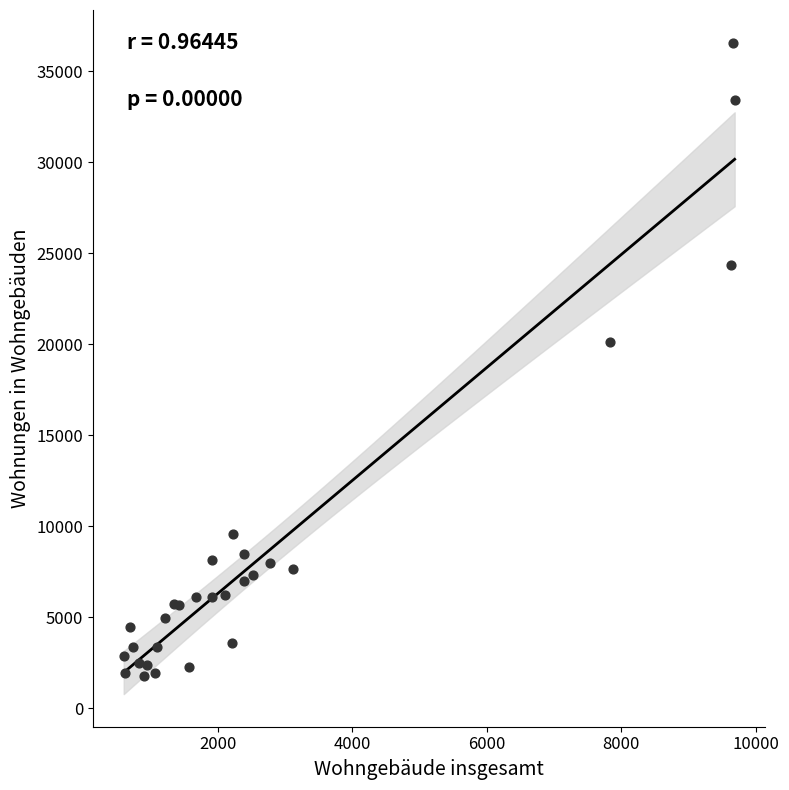

What Y value in the scatter plot is closest to 19185?

20128